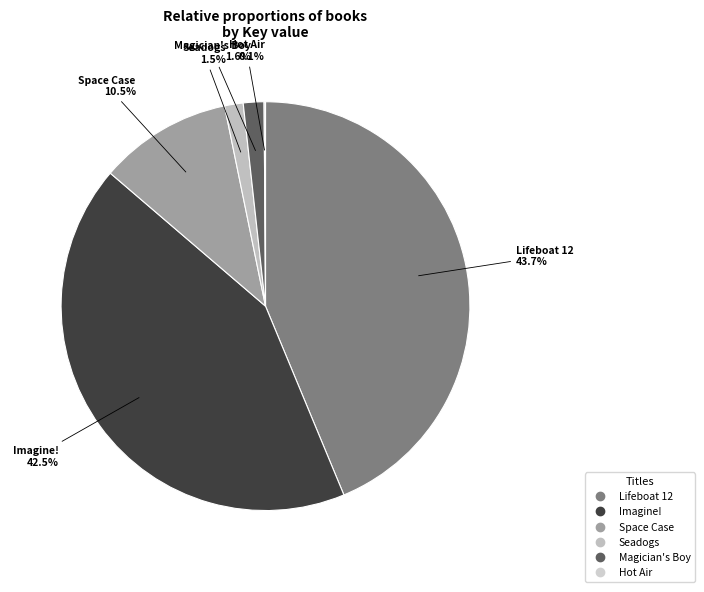

The Magician's Boy slice represents 2% of the pie. True or false?

True